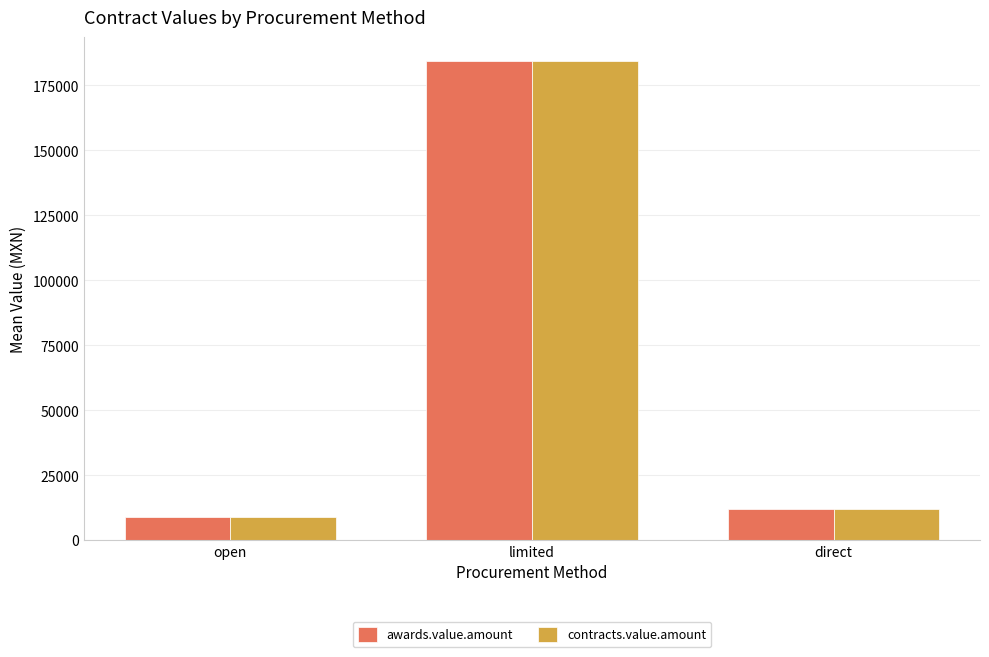

At which label is awards.value.amount closest to 96671?

direct